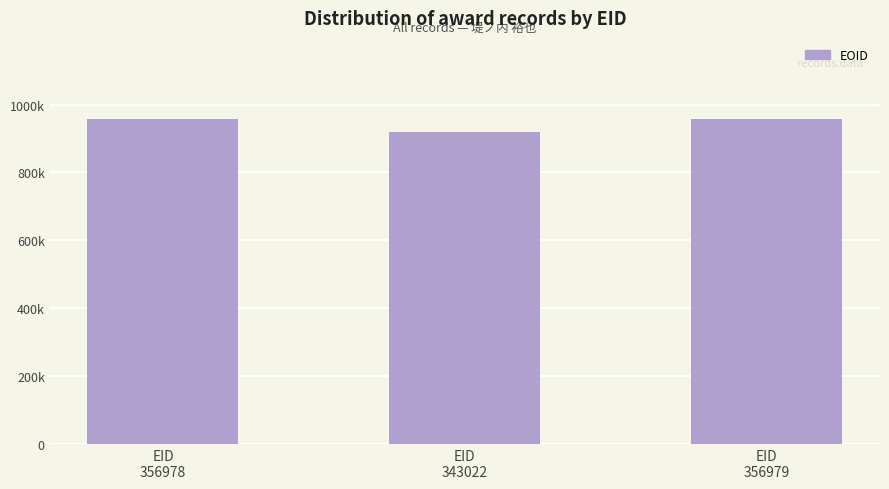

What is the difference between the second highest and minimum values?

37708